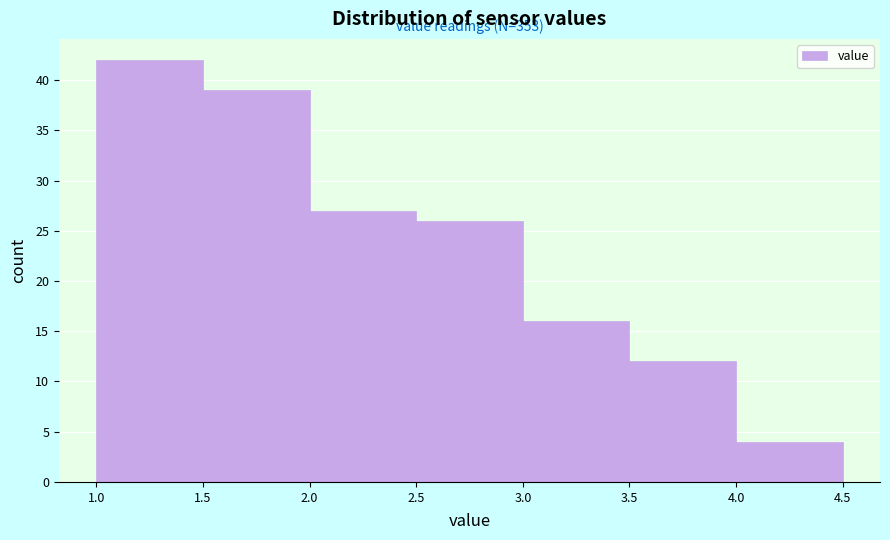

Over which range of the x-axis is the bar tallest?

1.0 to 1.5